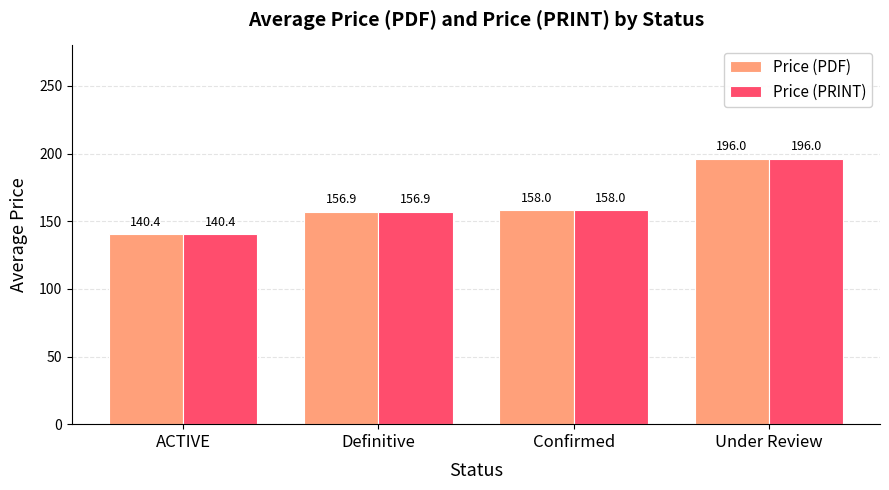

Does the chart contain any negative values?

No